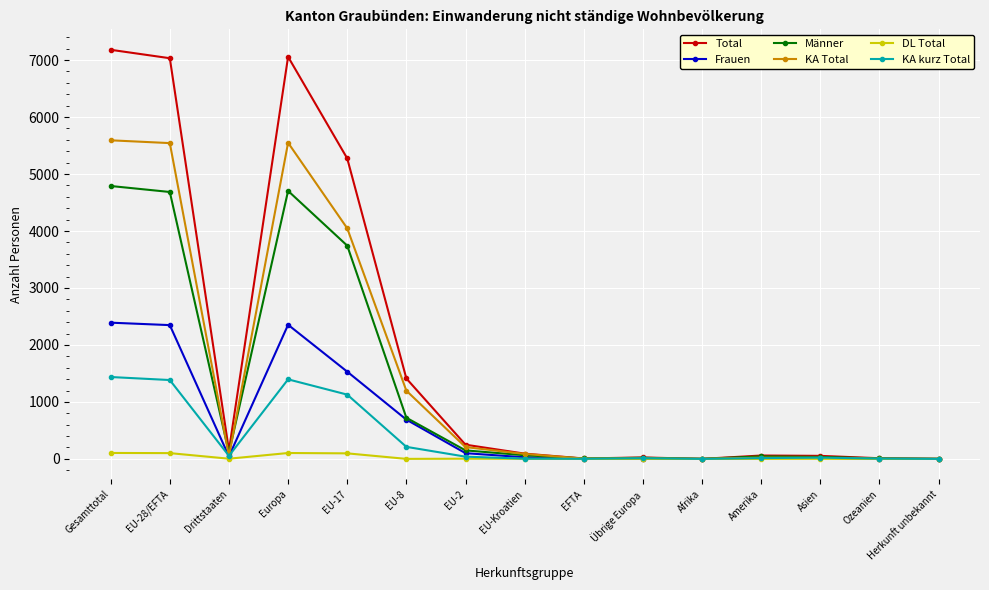

What is the maximum value for KA Total?

5592